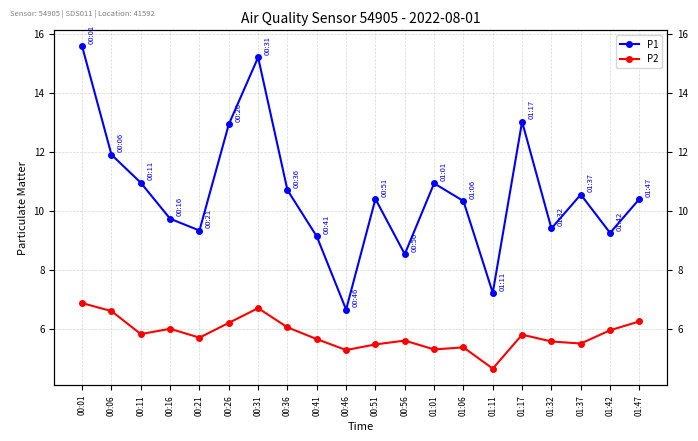

Which series changed the most between 00:21 and 00:46?

P1